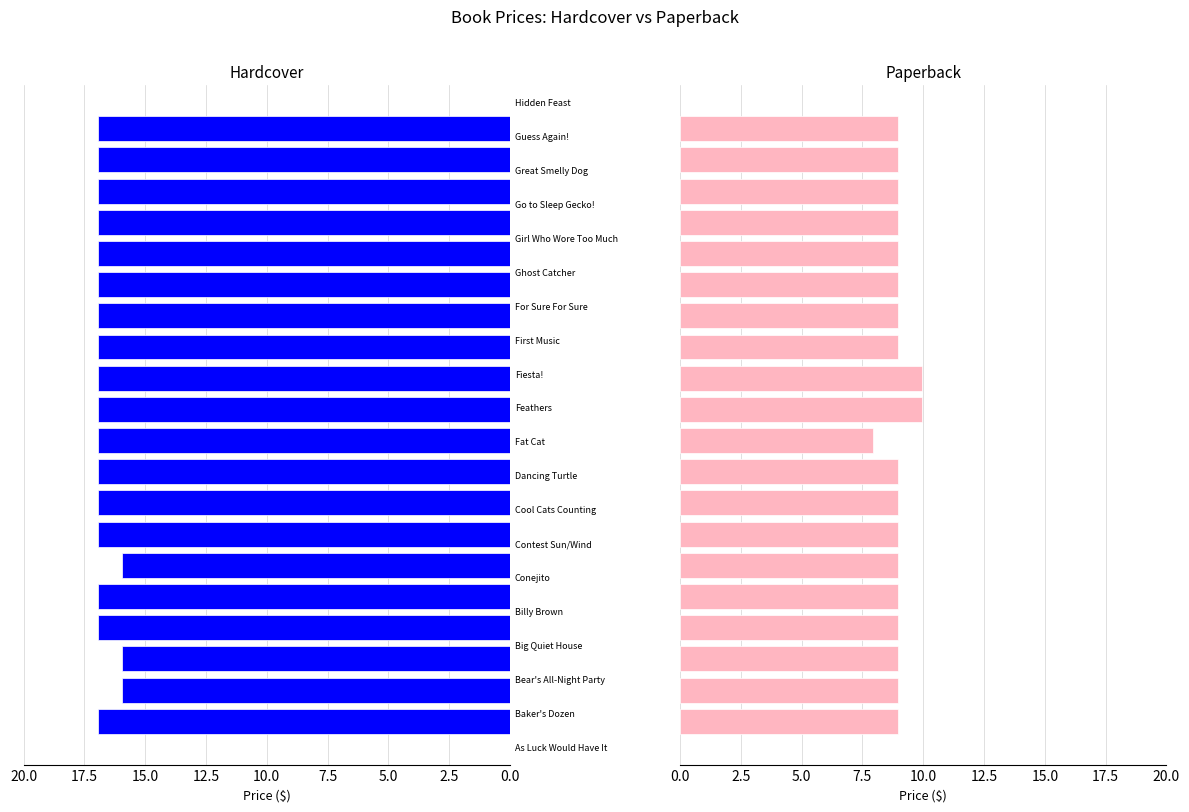

The Hardcover series shows 16.9 at 10. True or false?

True